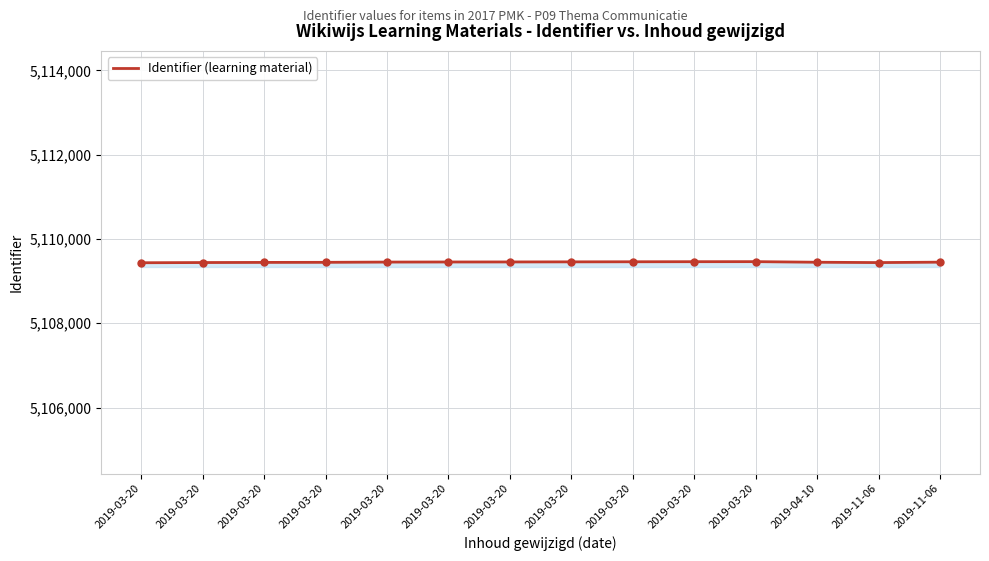

What is the difference between the maximum and minimum values?

26